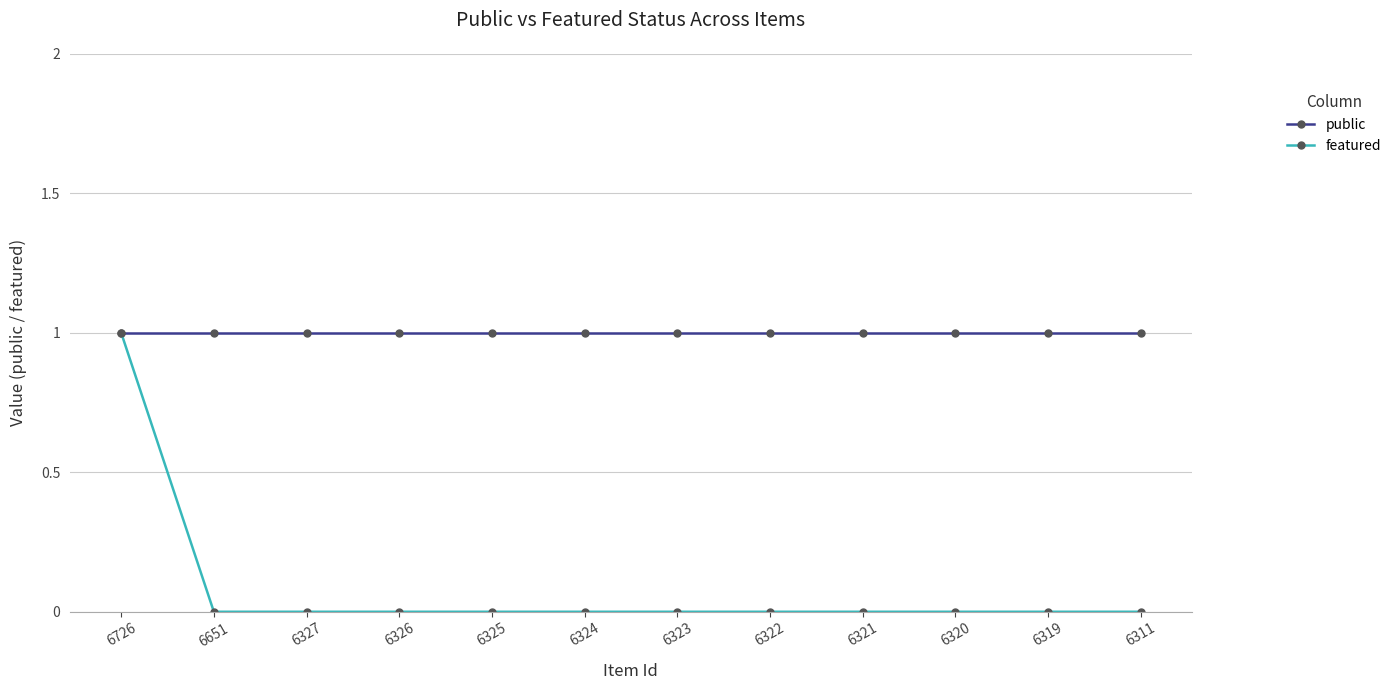

What is the lowest value of the public series?

1